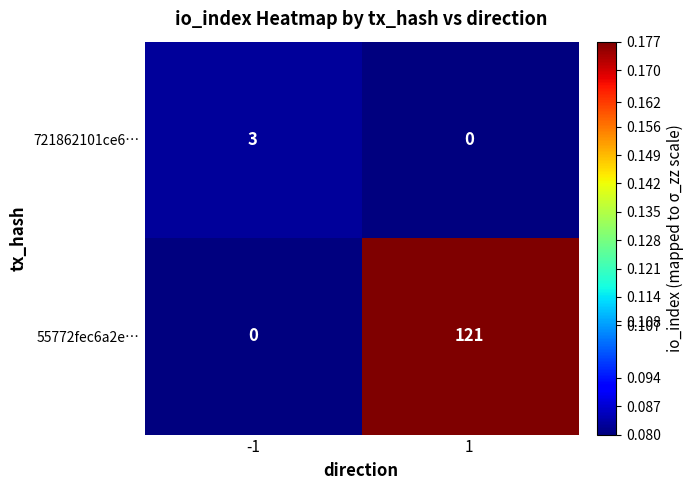

Rank the series by their average value, from highest to lowest.

55772fec6a2e…, 721862101ce6…